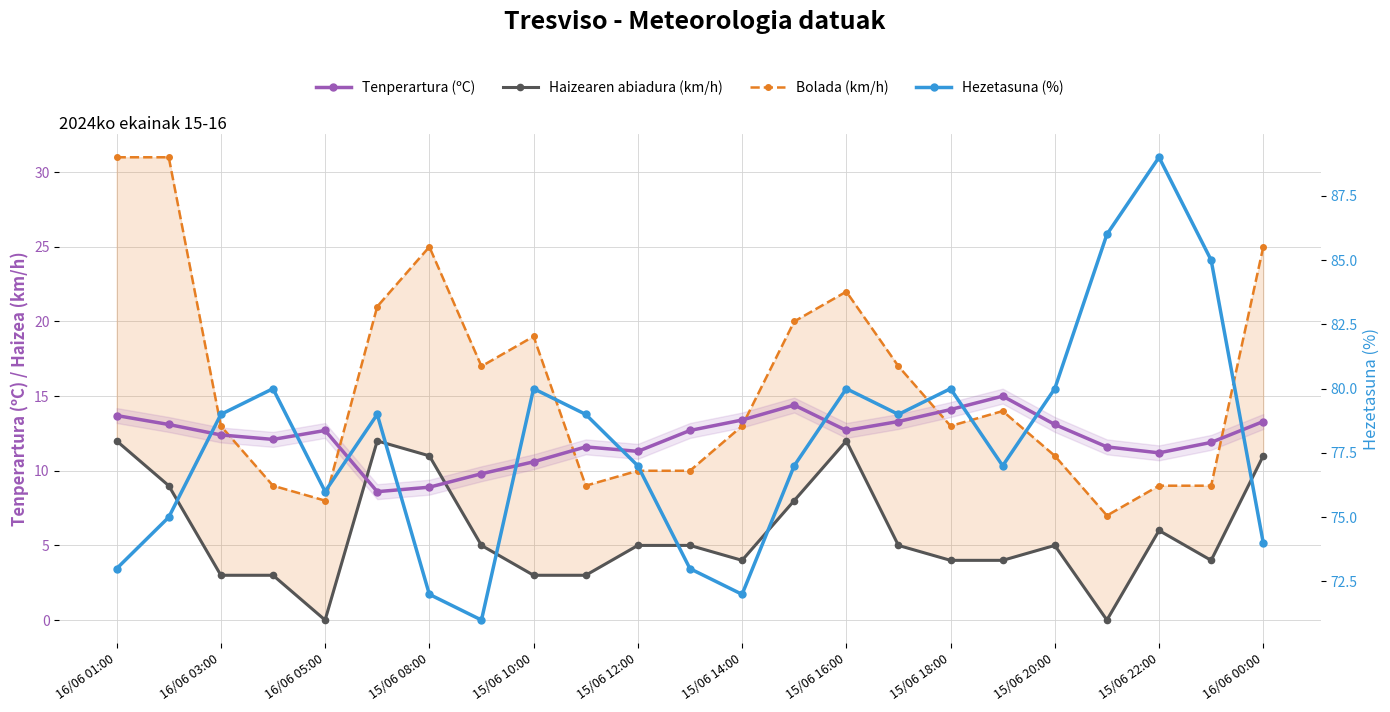

The Tenperartura (ºC) series shows 8.9 at 15/06 08:00. True or false?

True